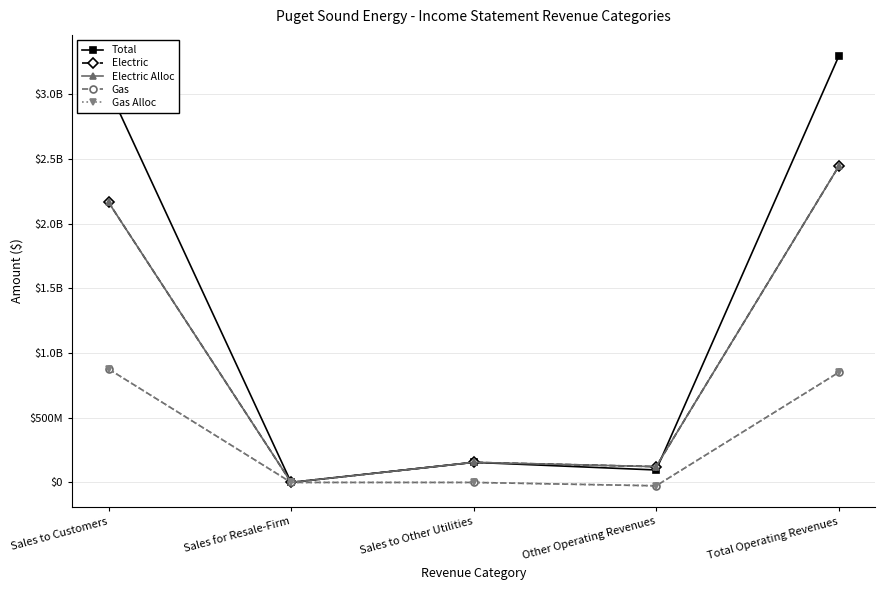

Reading right to left, what are all the values shown in this chart?

Total: 3293830864.9	96265868.6	155333122.2	340431.5	3041891442.6
Electric: 2443083187.8	122175867.2	155333122.2	340431.5	2165233766.9
Electric Alloc: 2443083187.8	122175867.2	155333122.2	340431.5	2165233766.9
Gas: 850747677.1	-25909998.6	0.0	0.0	876657675.7
Gas Alloc: 850747677.1	-25909998.6	0.0	0.0	876657675.7